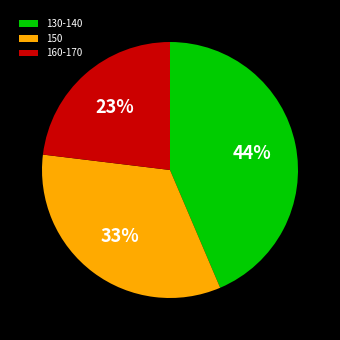

Rank the categories by value from lowest to highest.

160-170, 150, 130-140